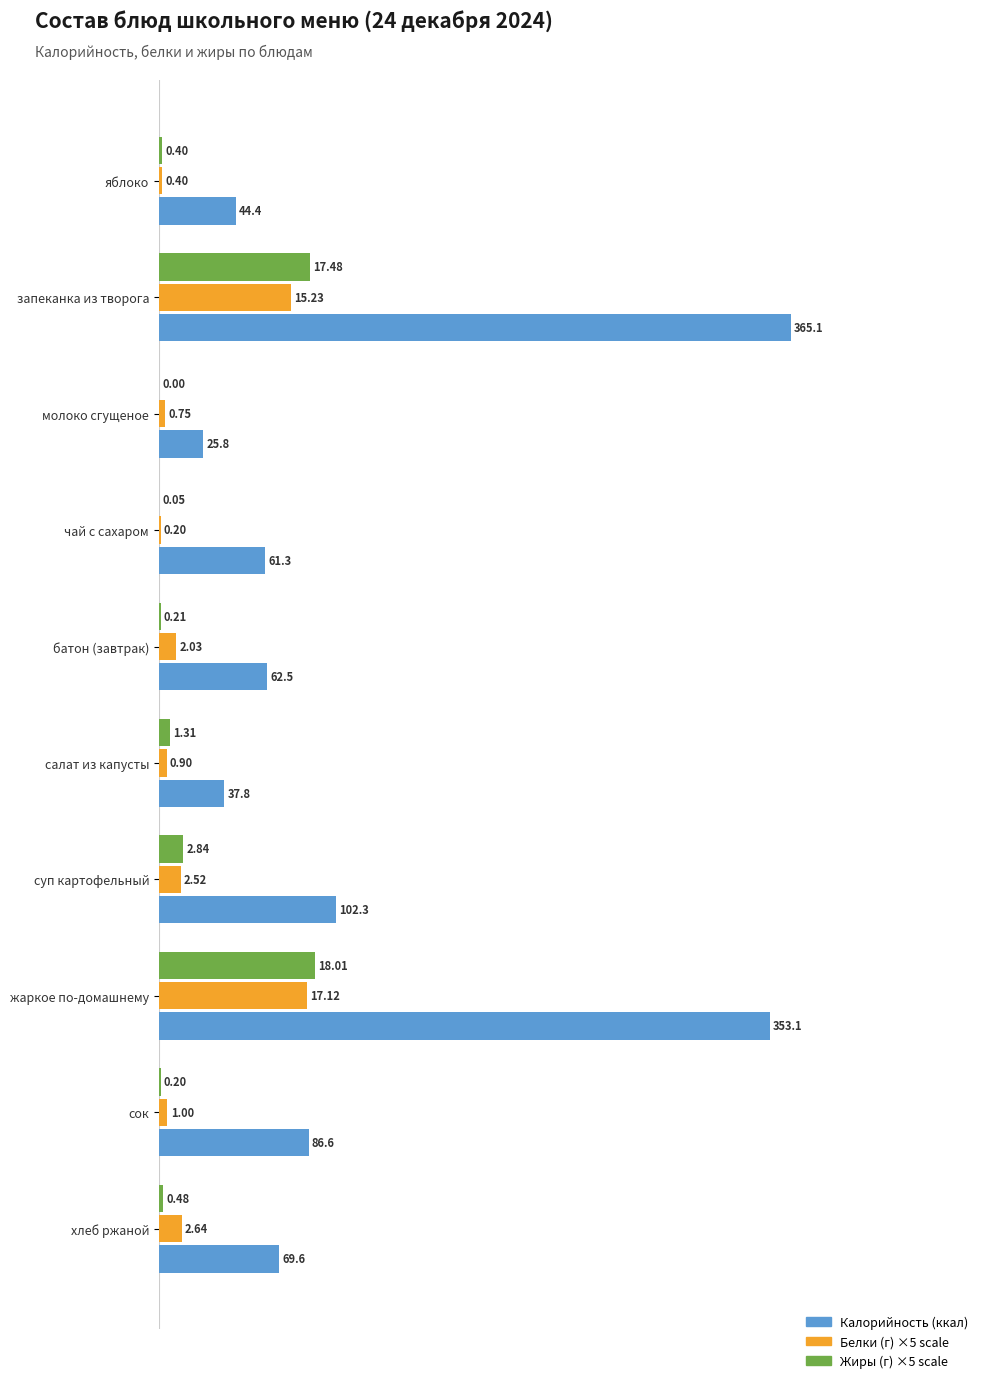

How many bars are there in each group?

3